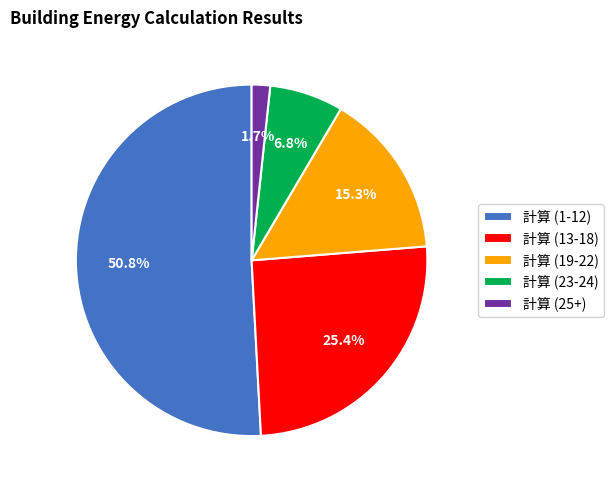

How many slices are in this pie chart?

5